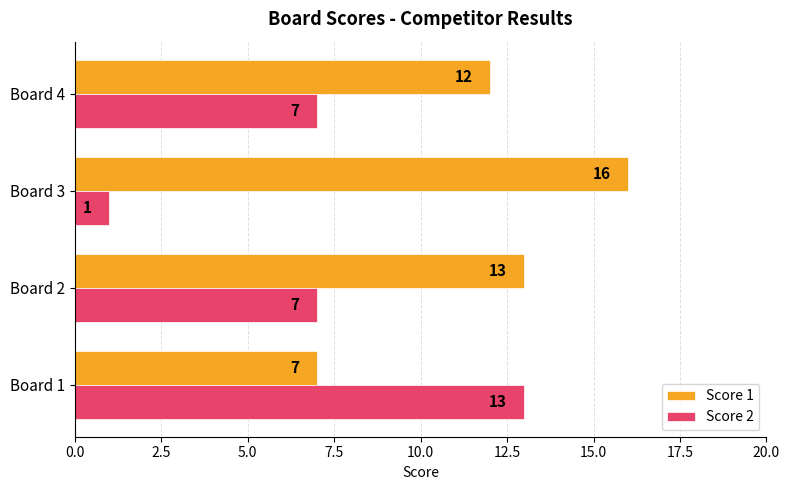

Rank the categories by Score 1 value from lowest to highest.

Board 1, Board 4, Board 2, Board 3